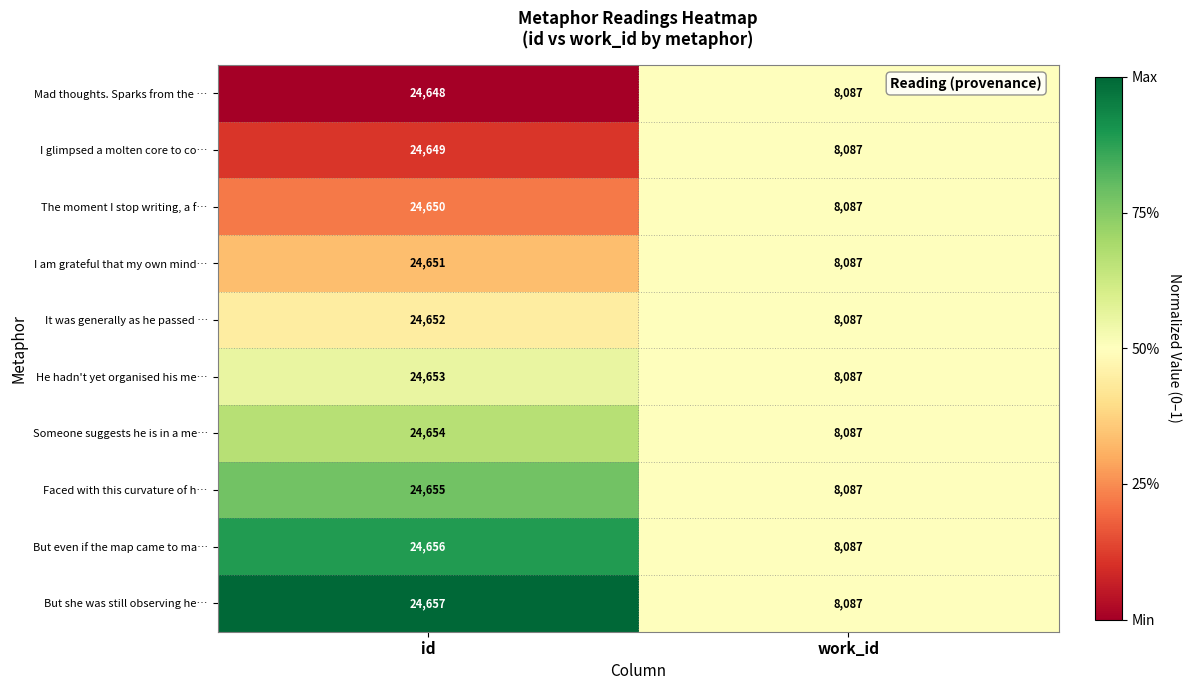

The value of I glimpsed a molten core to co… at id is 43369. True or false?

False